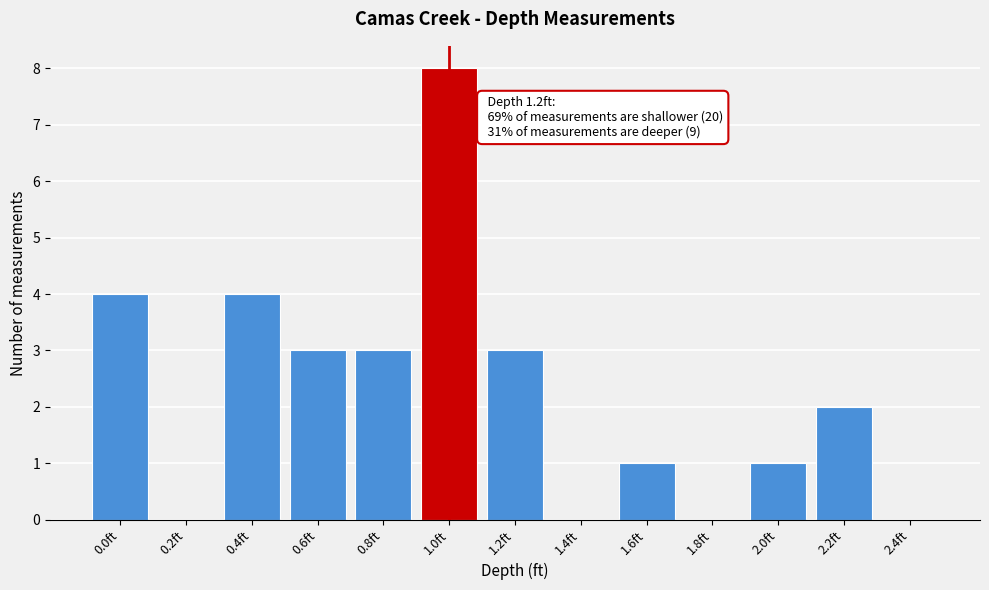

Reading left to right, transcribe all the data shown in this chart.

0.0ft=4	0.2ft=0	0.4ft=4	0.6ft=3	0.8ft=3	1.0ft=8	1.2ft=3	1.4ft=0	1.6ft=1	1.8ft=0	2.0ft=1	2.2ft=2	2.4ft=0